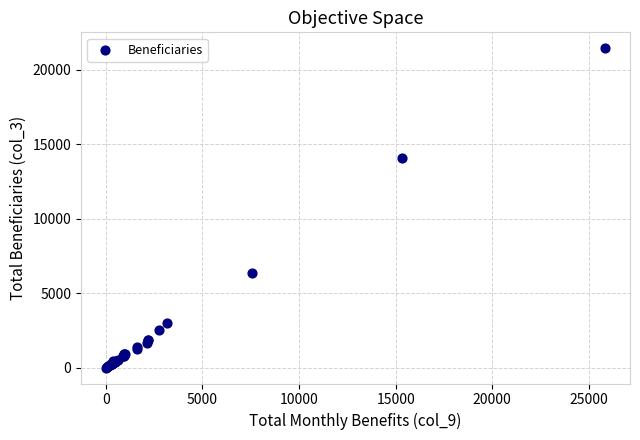

What Y value in the scatter plot is closest to 10732?

14080